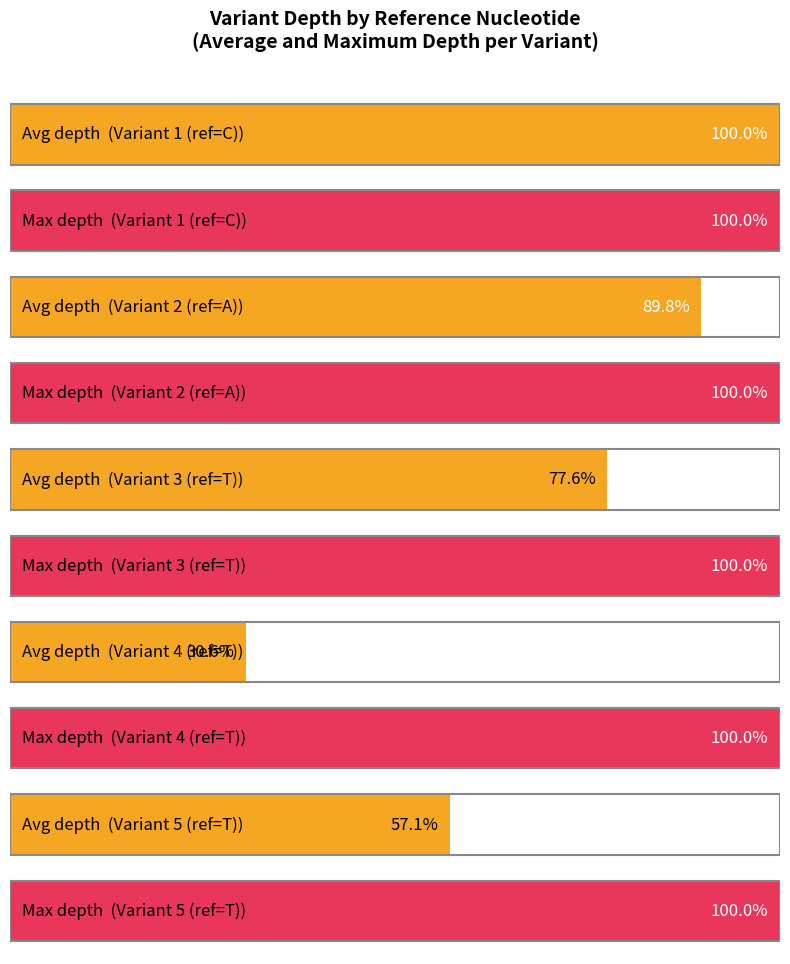

Reading left to right, extract all data points from this chart.

C=49	A=44	T=38	T=15	T=28